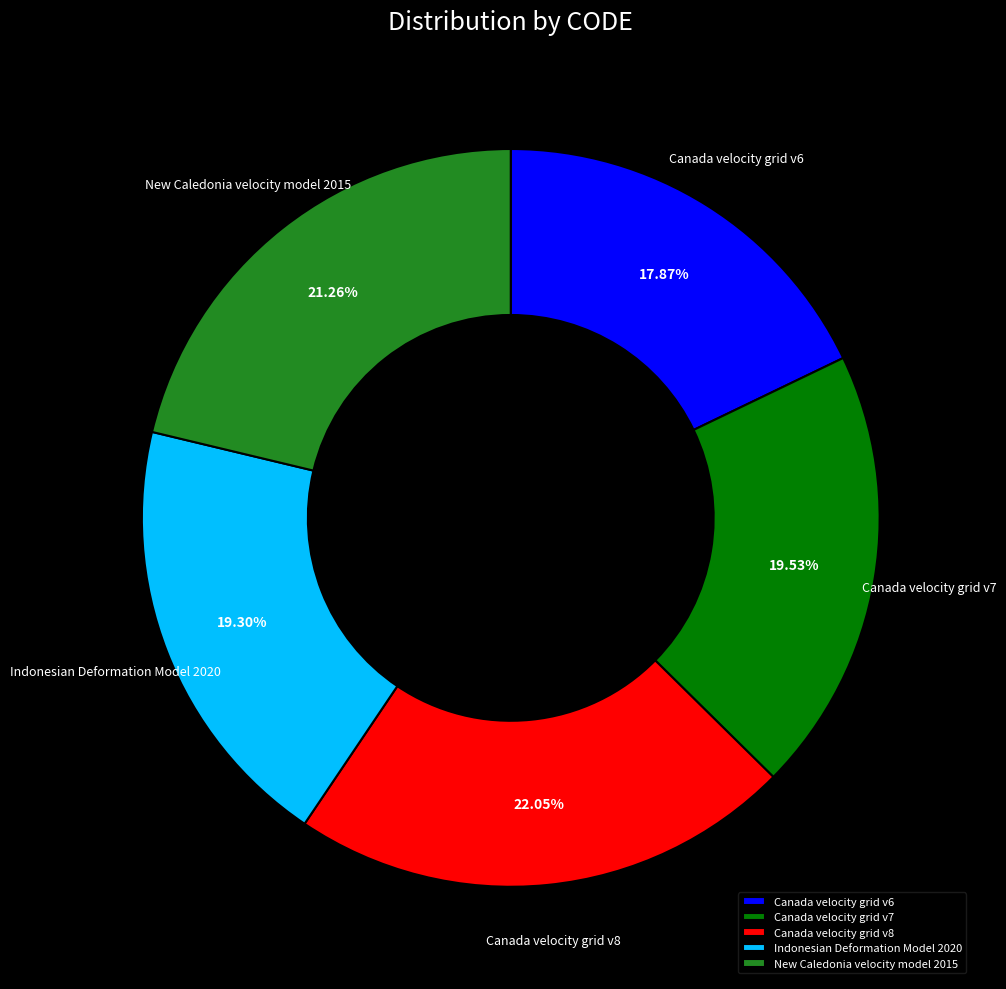

What percentage is the Canada velocity grid v8 slice, to the nearest percent?

22%